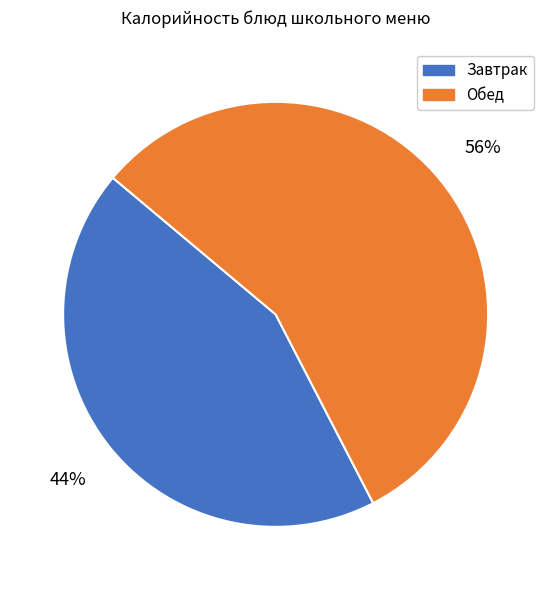

Does any single category account for the majority?

Yes